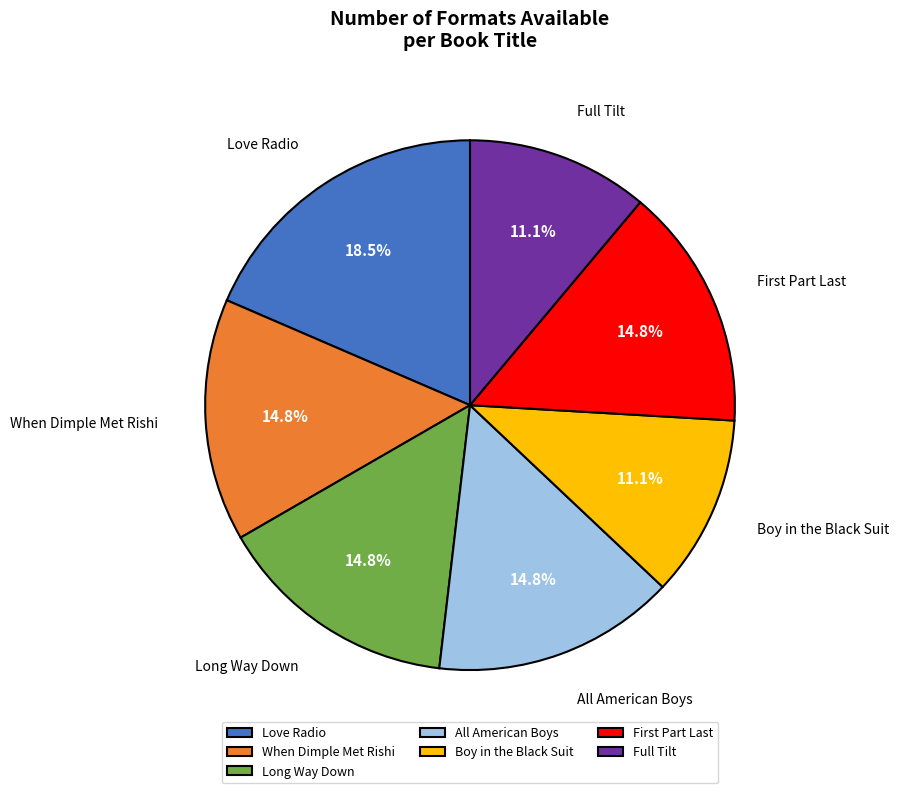

Do Love Radio and All American Boys together represent more than half of the pie?

No